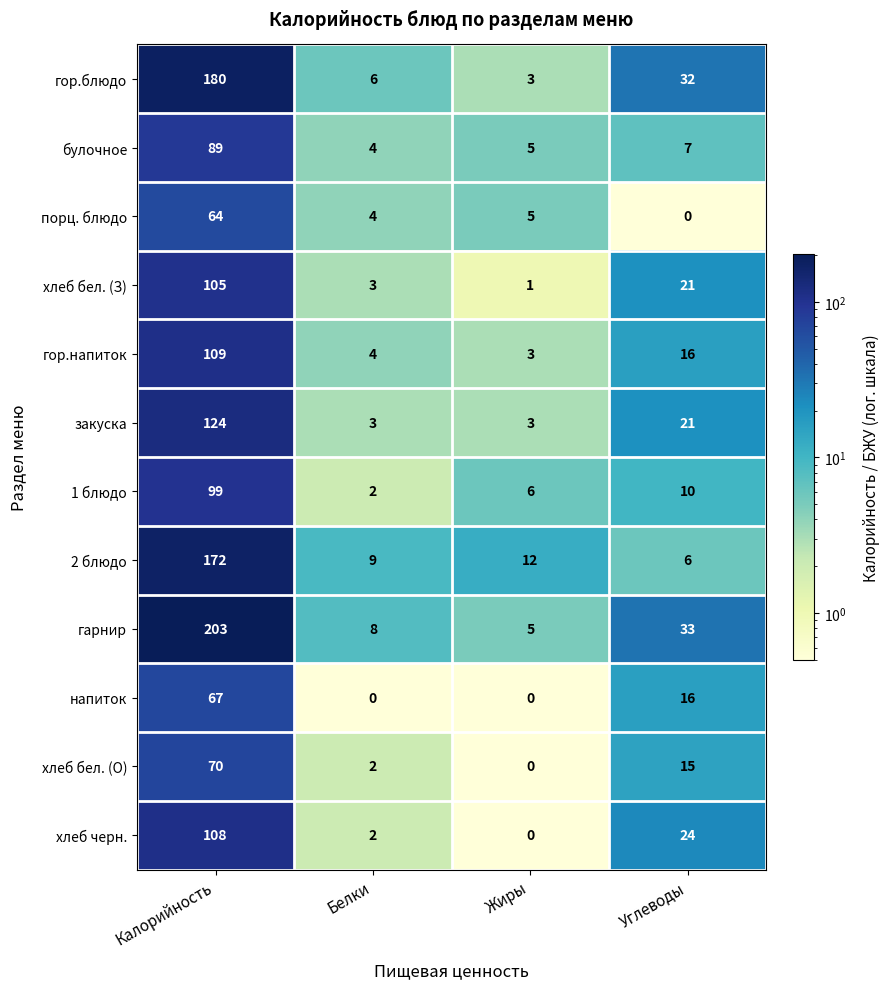

Is it true that 2 блюдо equals 3 at Углеводы?

False